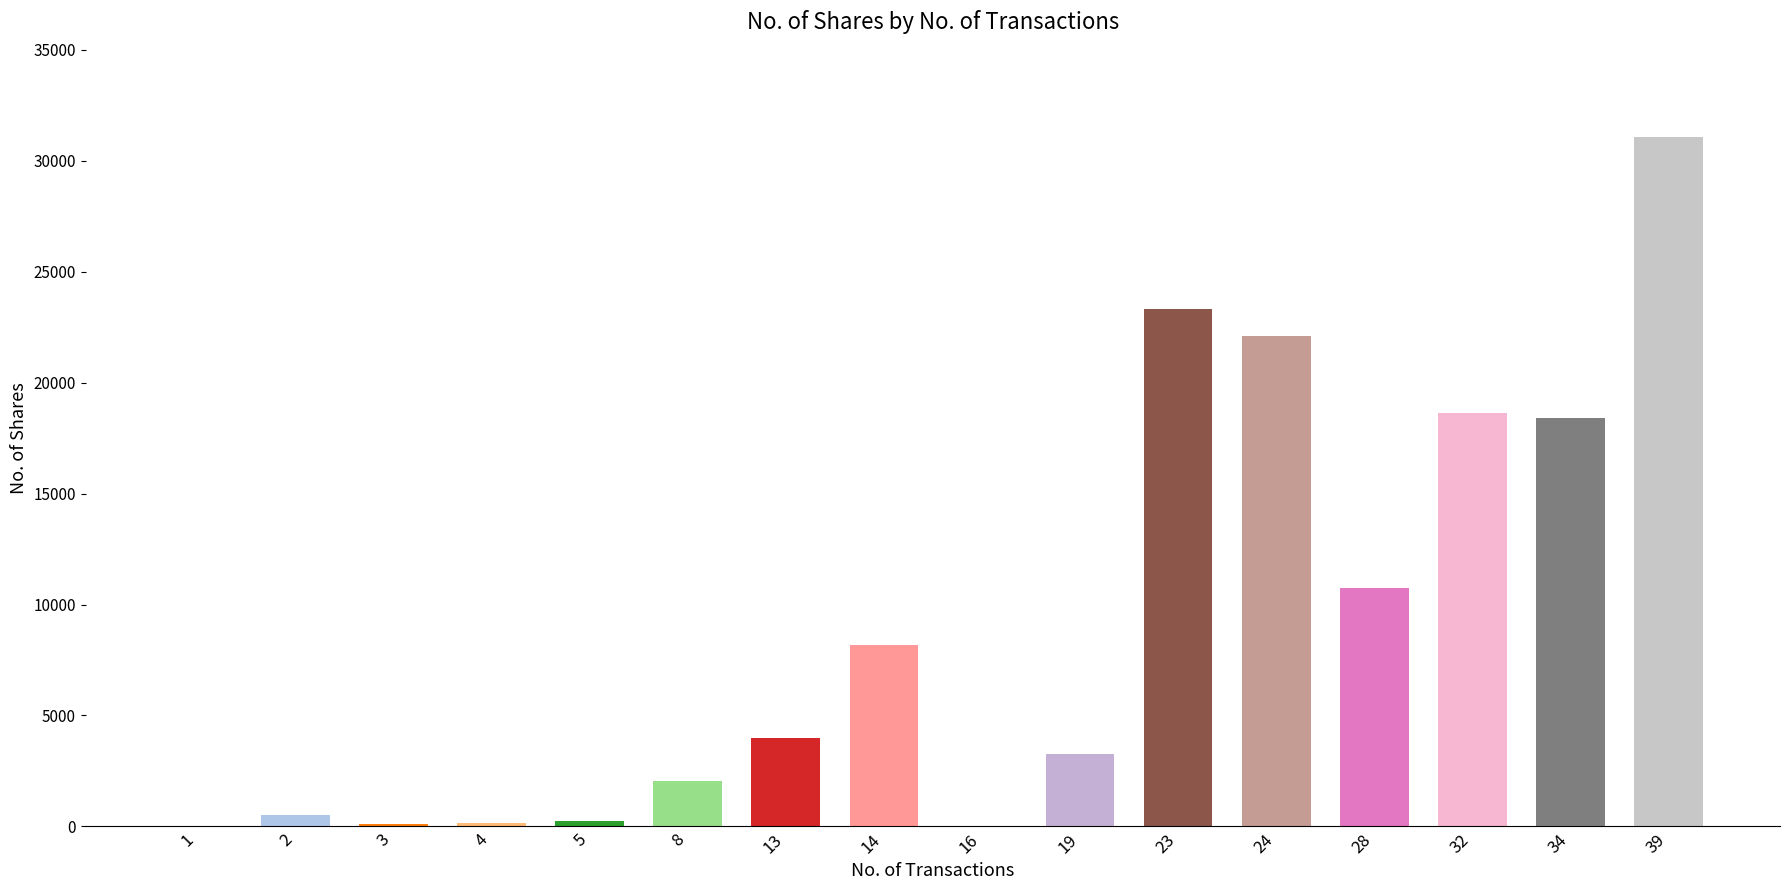

Between 24 and 28, which is larger?

24